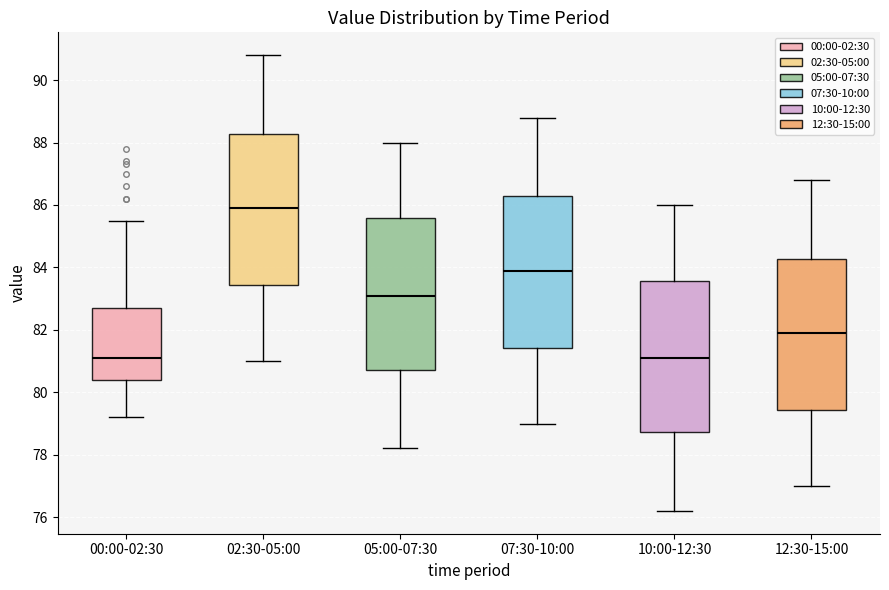

Reading left to right, read every box against the y-axis: the position of its median line, the range the box covers, and the ends of its whiskers. The values are not printed on the chart, so give them approximately, as read against the axis.

00:00-02:30: median 81.2, box 80.4 to 82.8, whiskers 79.2 to 85.6
02:30-05:00: median 86.0, box 83.4 to 88.2, whiskers 81.0 to 90.8
05:00-07:30: median 83.2, box 80.8 to 85.6, whiskers 78.2 to 88.0
07:30-10:00: median 84.0, box 81.4 to 86.2, whiskers 79.0 to 88.8
10:00-12:30: median 81.2, box 78.8 to 83.6, whiskers 76.2 to 86.0
12:30-15:00: median 82.0, box 79.4 to 84.2, whiskers 77.0 to 86.8